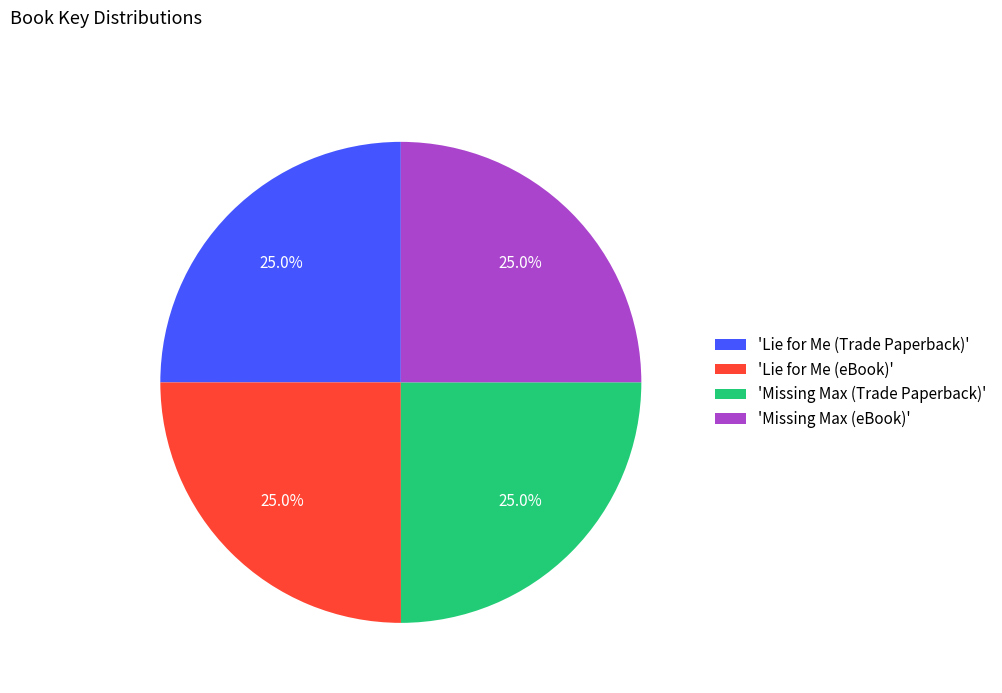

How many slices are in this pie chart?

4